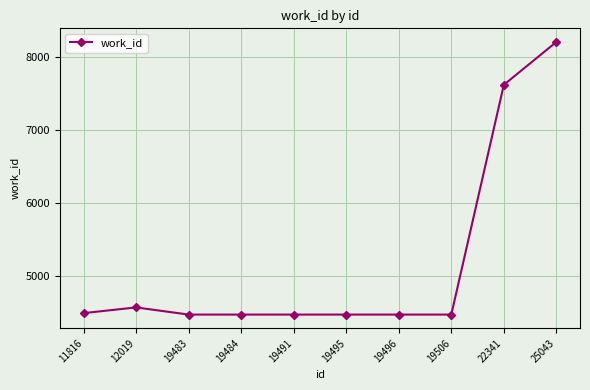

What is the value of the 4th point from the left?

4475